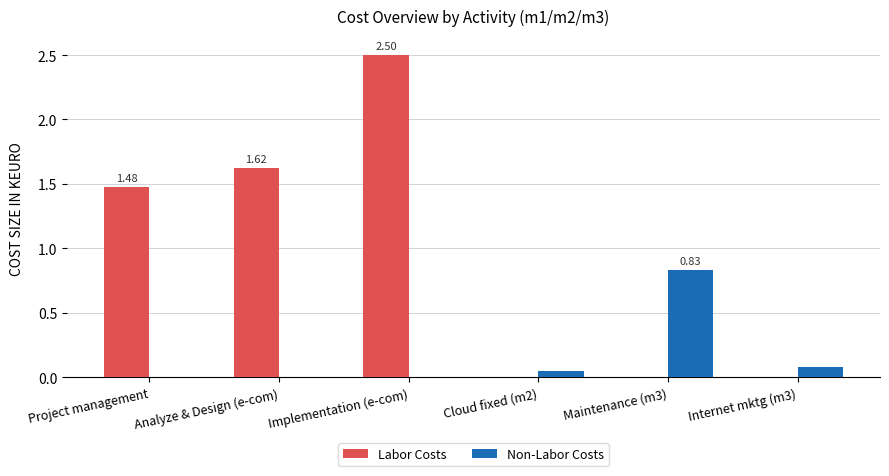

What is the sum of all Labor Costs values?

5.6